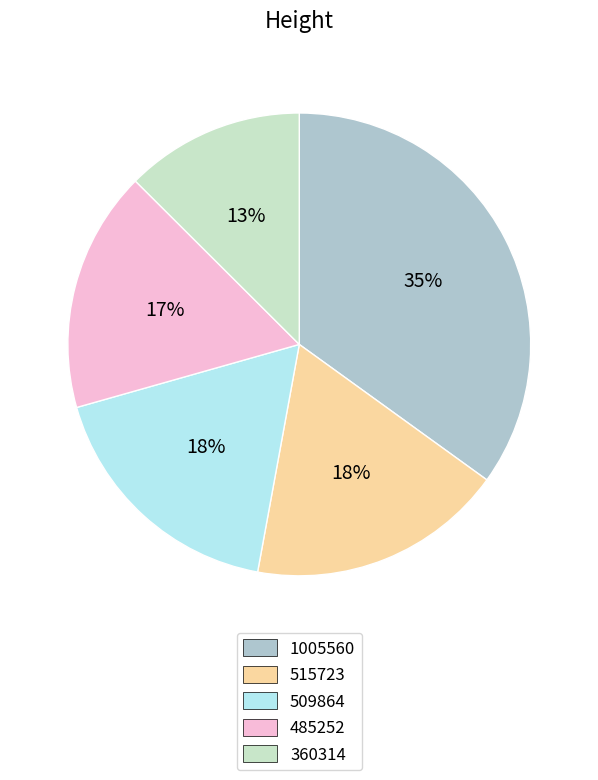

To the nearest percent, what percentage of the pie is 1005560?

35%